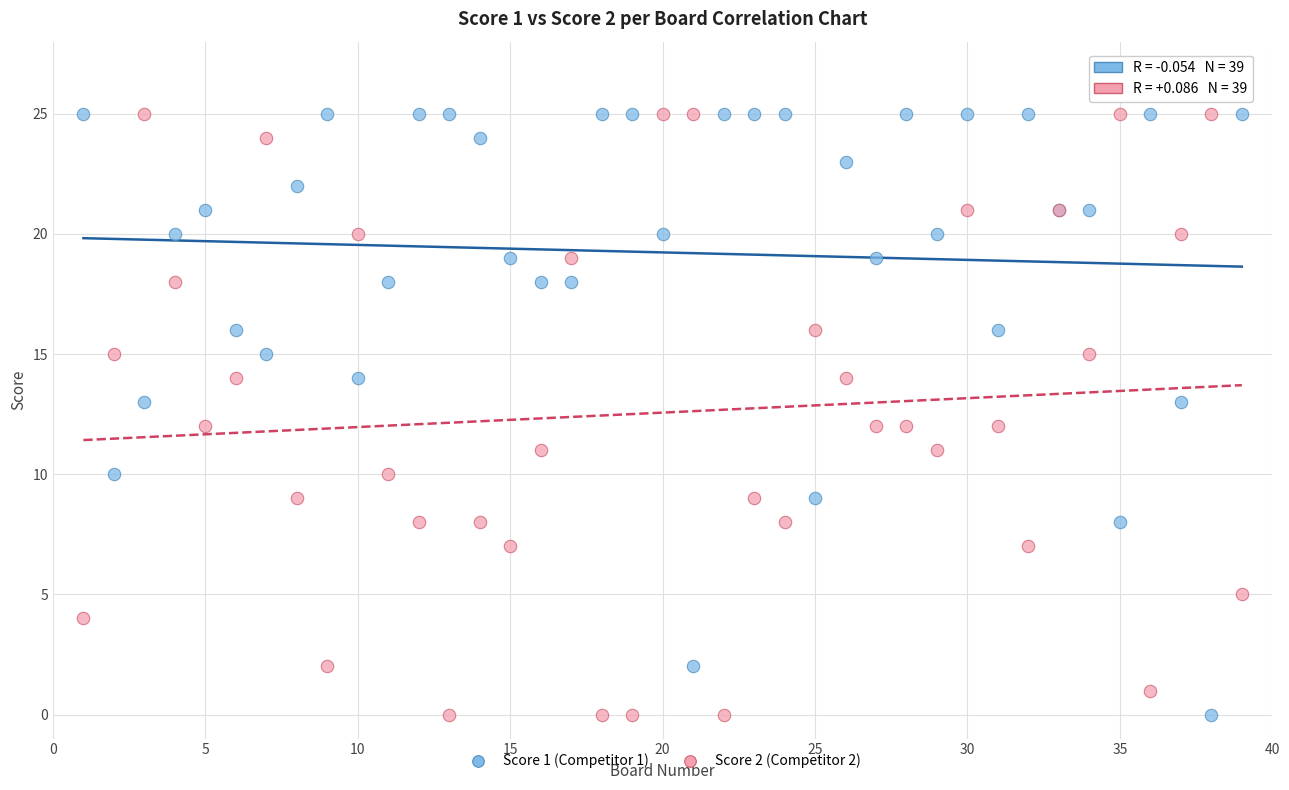

What is the X range (max minus min) for the scatter plot?

38